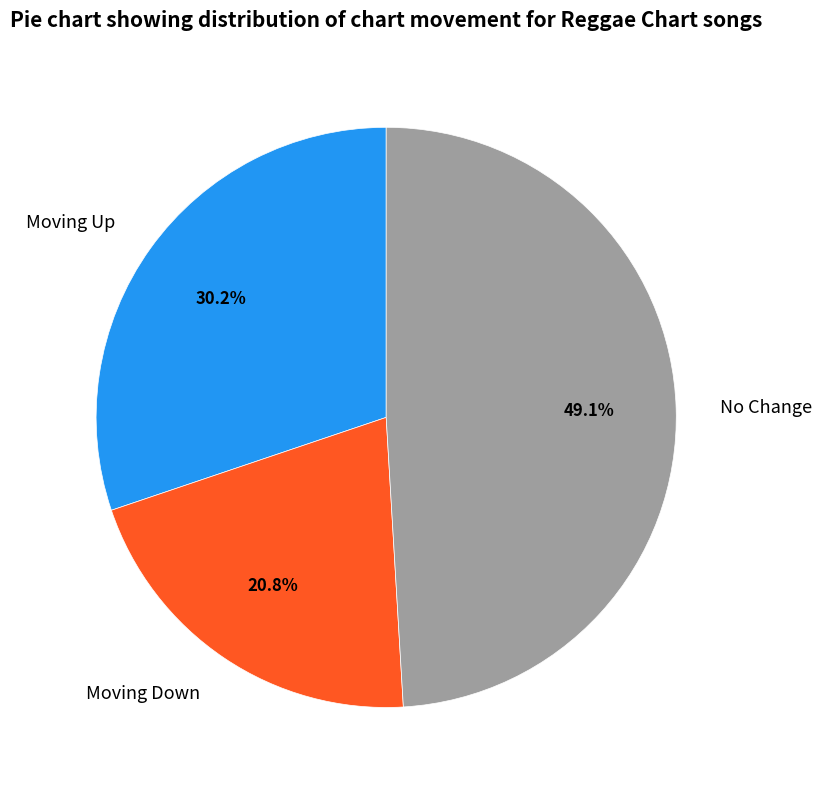

What is the ratio of the value at Moving Up to the value at No Change?

0.6